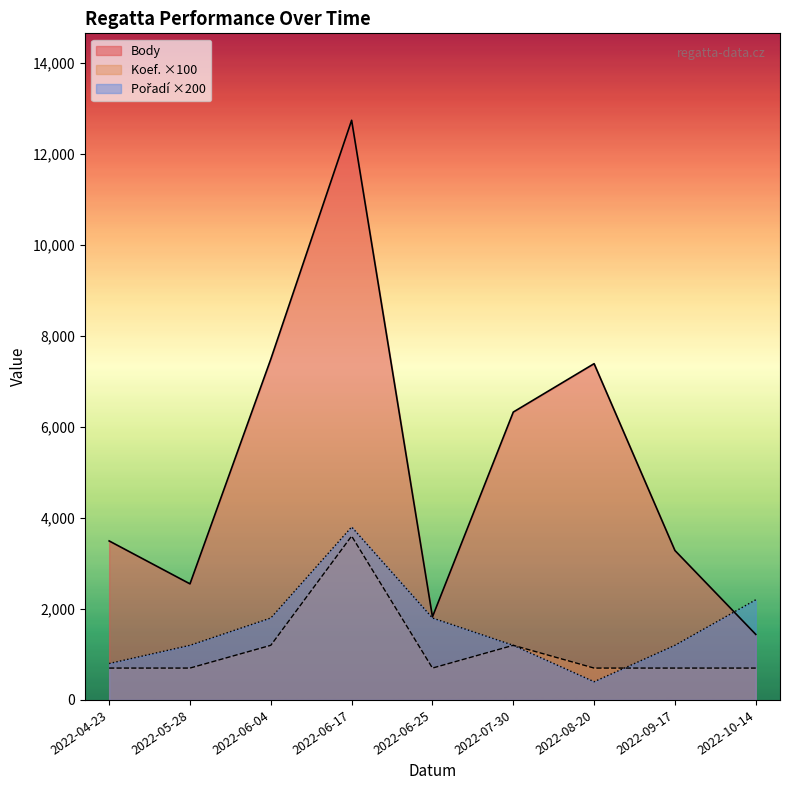

Reading left to right, extract all data points from this chart.

Body: 2022-04-23=3493	2022-05-28=2550	2022-06-04=7487	2022-06-17=12734	2022-06-25=1825	2022-07-30=6324	2022-08-20=7387	2022-09-17=3283	2022-10-14=1440
Koef.: 2022-04-23=700	2022-05-28=700	2022-06-04=1200	2022-06-17=3600	2022-06-25=700	2022-07-30=1200	2022-08-20=700	2022-09-17=700	2022-10-14=700
Pořadí: 2022-04-23=800	2022-05-28=1200	2022-06-04=1800	2022-06-17=3800	2022-06-25=1800	2022-07-30=1200	2022-08-20=400	2022-09-17=1200	2022-10-14=2200